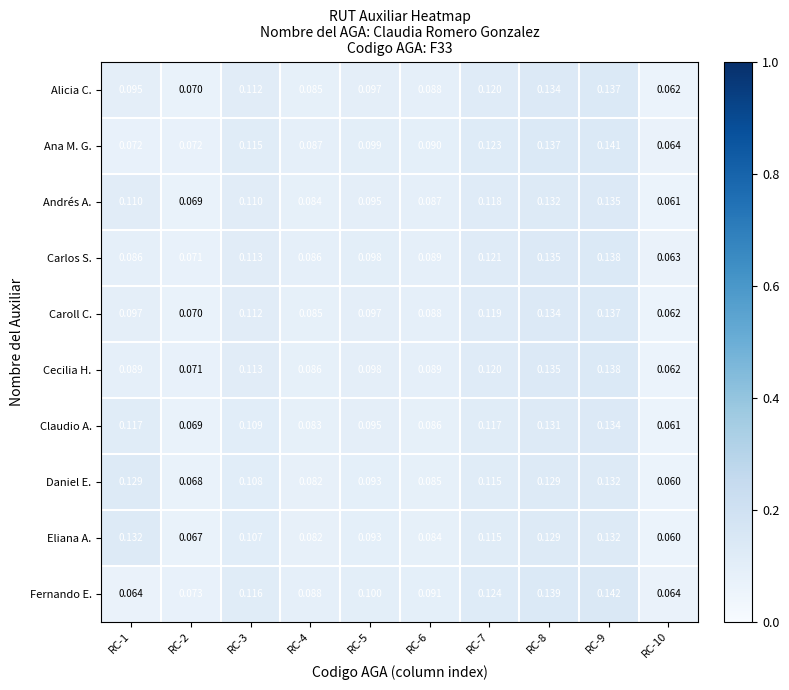

Which series changed the most between RC-1 and RC-10?

Eliana A.